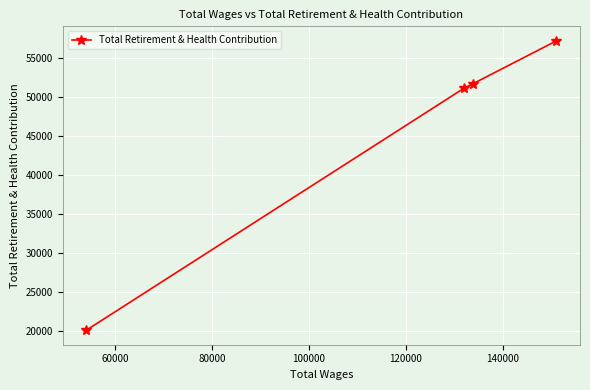

What is the minimum value shown in the chart?

20109